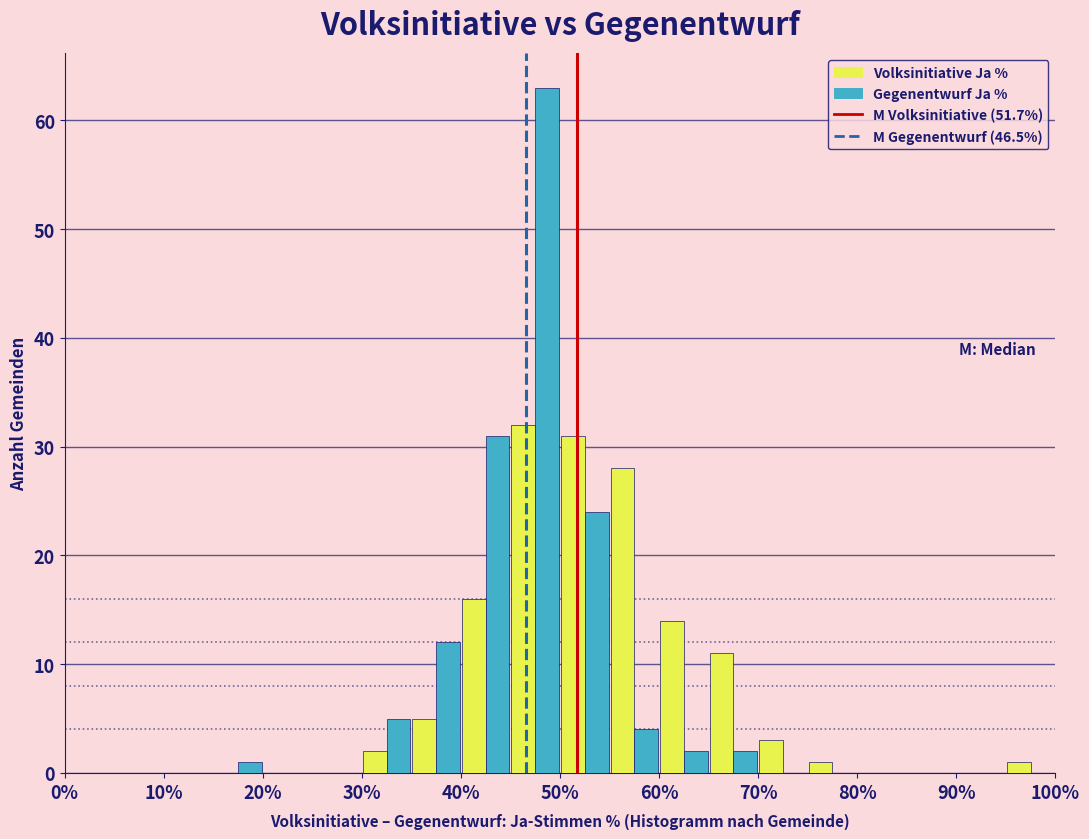

Reading left to right, list every range on the x-axis with the height of the bar of each series over it. The values are not printed on the chart, so give them approximately, as read against the axis.

0 to 5: Volksinitiative Ja %=0	Gegenentwurf Ja %=0
5 to 10: Volksinitiative Ja %=0	Gegenentwurf Ja %=0
10 to 15: Volksinitiative Ja %=0	Gegenentwurf Ja %=0
15 to 20: Volksinitiative Ja %=0	Gegenentwurf Ja %=1
20 to 25: Volksinitiative Ja %=0	Gegenentwurf Ja %=0
25 to 30: Volksinitiative Ja %=0	Gegenentwurf Ja %=0
30 to 35: Volksinitiative Ja %=2	Gegenentwurf Ja %=5
35 to 40: Volksinitiative Ja %=5	Gegenentwurf Ja %=12
40 to 45: Volksinitiative Ja %=16	Gegenentwurf Ja %=31
45 to 50: Volksinitiative Ja %=32	Gegenentwurf Ja %=63
50 to 55: Volksinitiative Ja %=31	Gegenentwurf Ja %=24
55 to 60: Volksinitiative Ja %=28	Gegenentwurf Ja %=4
60 to 65: Volksinitiative Ja %=14	Gegenentwurf Ja %=2
65 to 70: Volksinitiative Ja %=11	Gegenentwurf Ja %=2
70 to 75: Volksinitiative Ja %=3	Gegenentwurf Ja %=0
75 to 80: Volksinitiative Ja %=1	Gegenentwurf Ja %=0
80 to 85: Volksinitiative Ja %=0	Gegenentwurf Ja %=0
85 to 90: Volksinitiative Ja %=0	Gegenentwurf Ja %=0
90 to 95: Volksinitiative Ja %=0	Gegenentwurf Ja %=0
95 to 100: Volksinitiative Ja %=1	Gegenentwurf Ja %=0